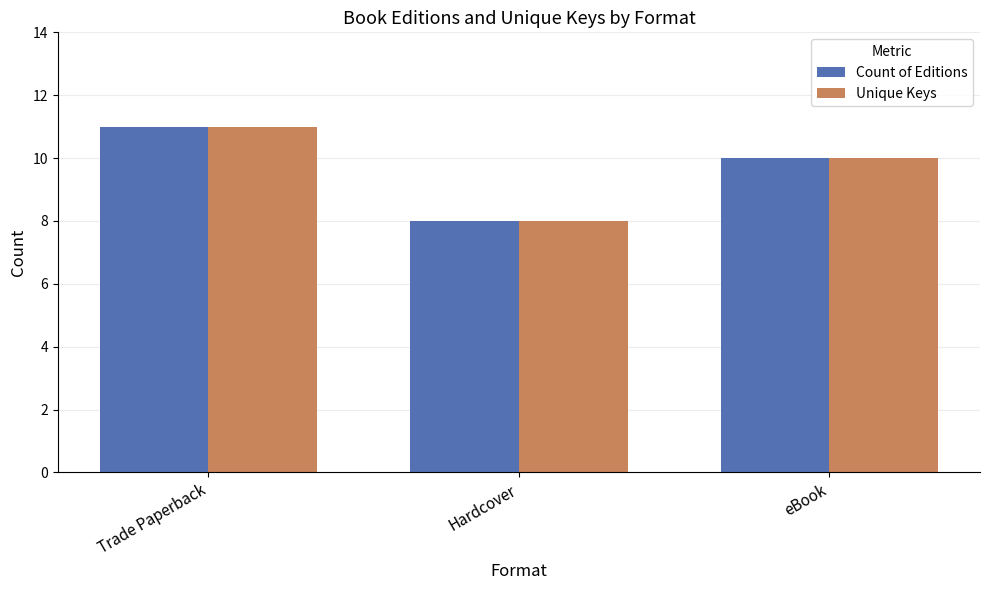

What is the approximate value of Count of Editions at Hardcover?

8